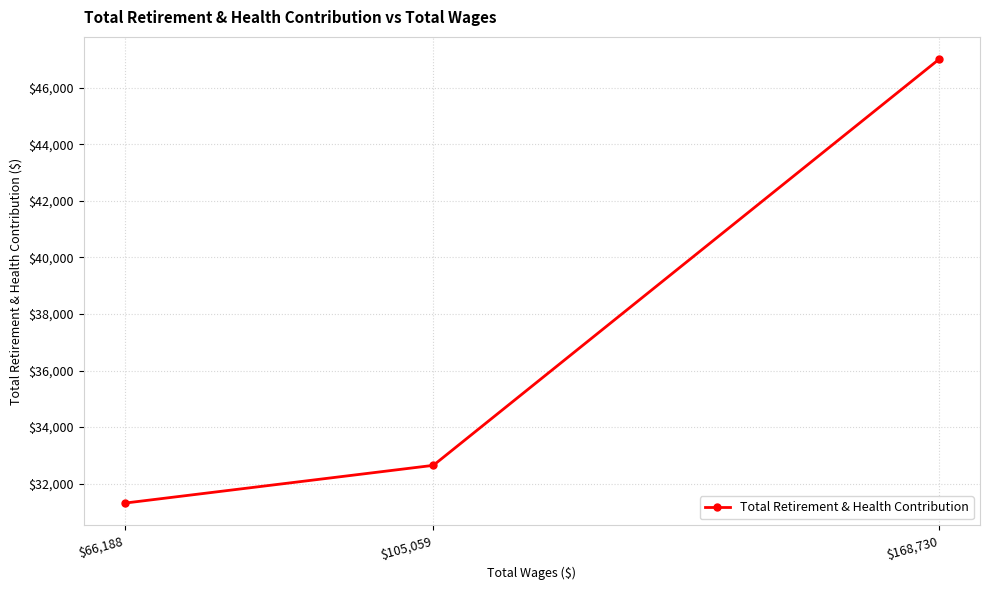

What is the label of the 1st point from the right?

$168,730